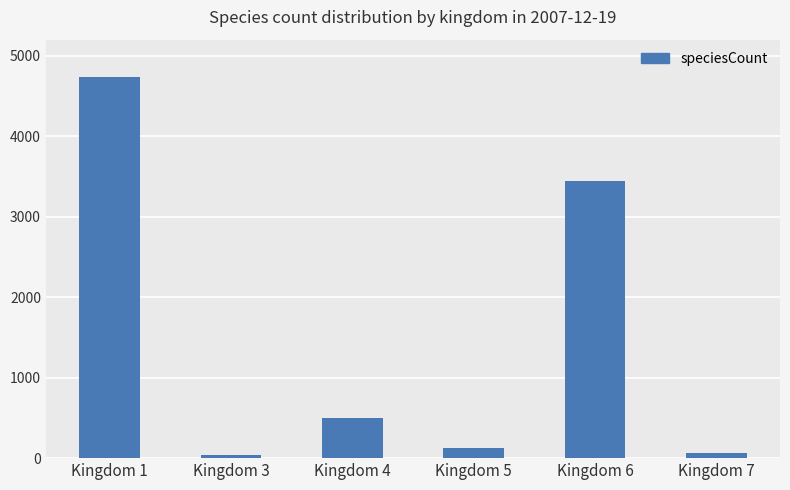

Which label corresponds to the largest value in the chart?

Kingdom 1